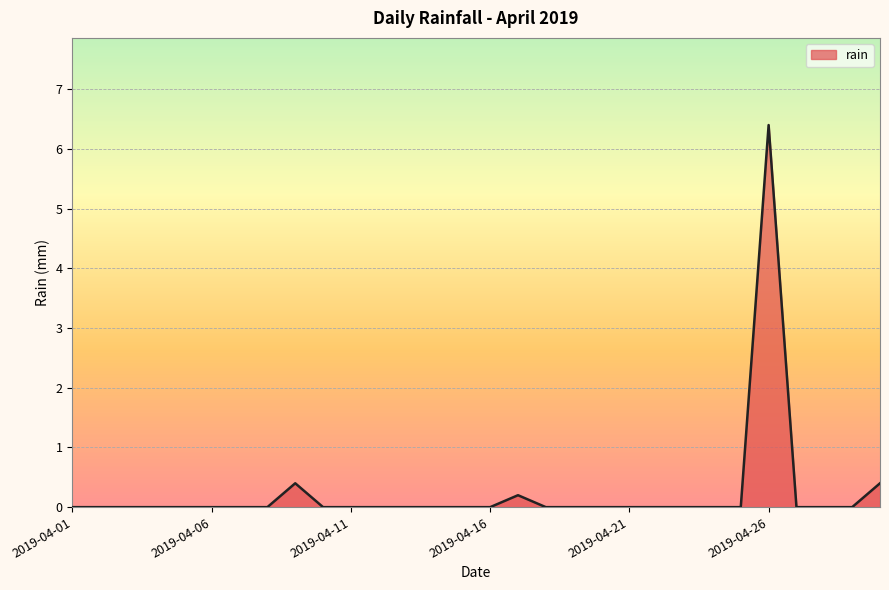

Is it true that the value at 2019-04-01 is 2.6?

False